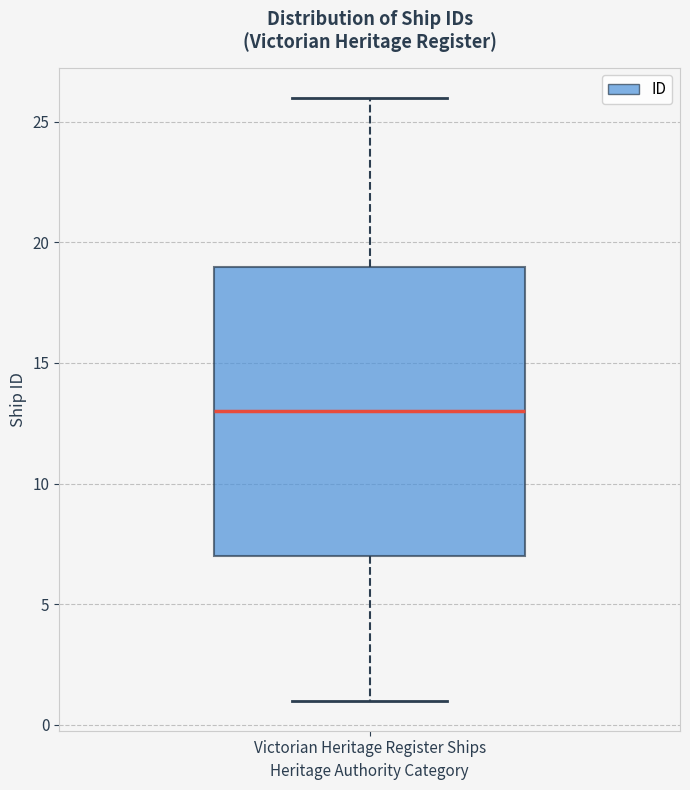

Read this box plot against the y-axis: the position of the median line, the range covered by the box, and the ends of both whiskers. The values are not printed on the chart, so give them approximately, as read against the axis.

median 13, box 7 to 19, whiskers 1 to 26